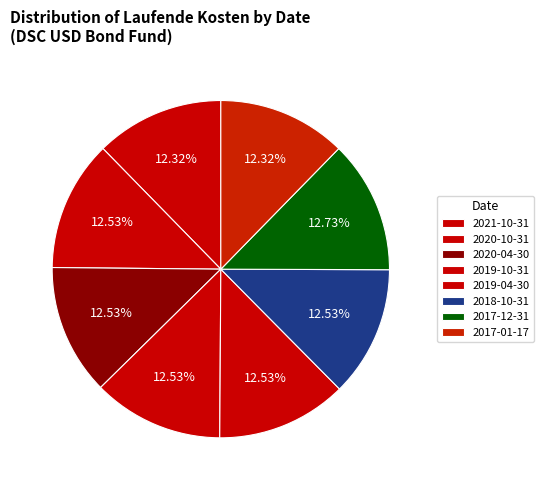

What percentage is NOT represented by 2020-10-31?

87.5%